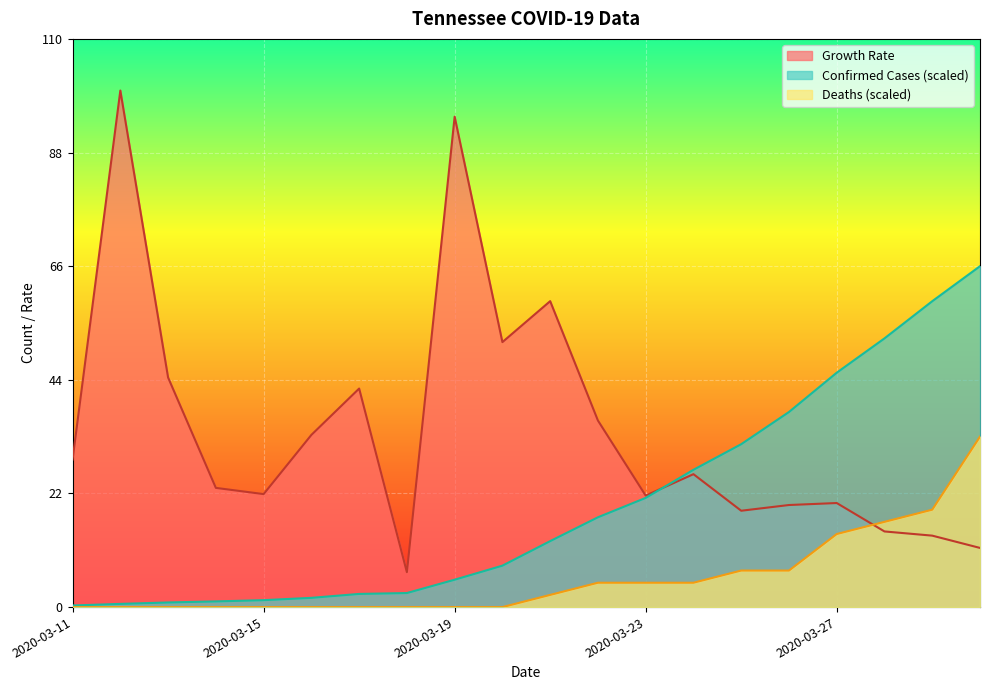

How many times do Growth Rate and Confirmed Cases cross each other?

1